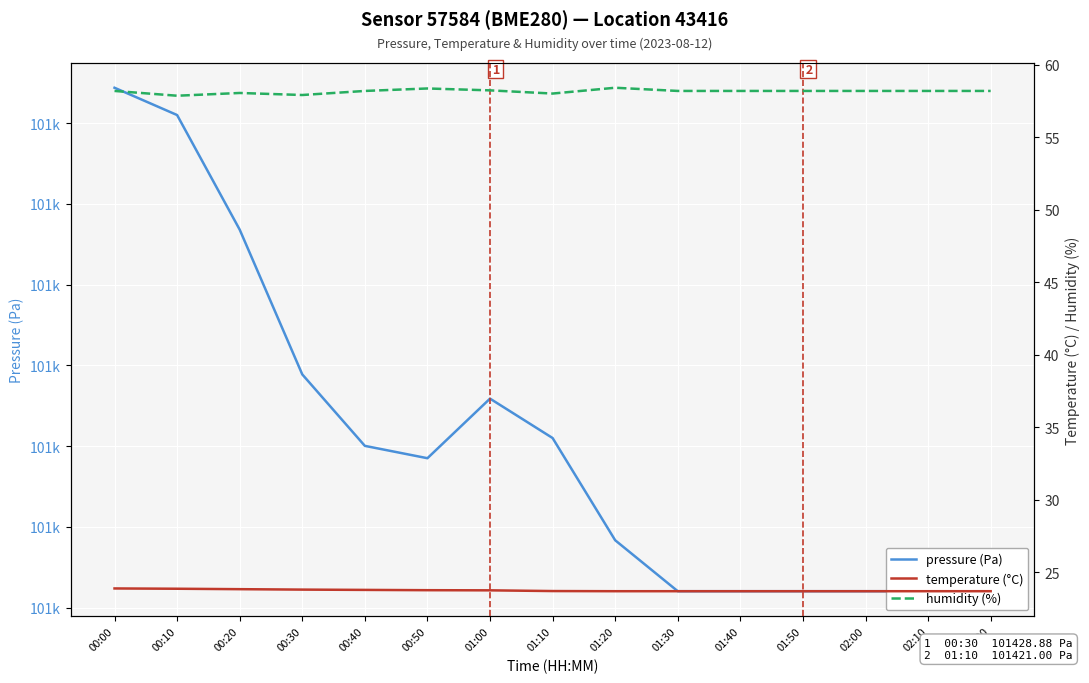

True or false: temperature (°C) has more than 0 points higher than both neighbors.

False